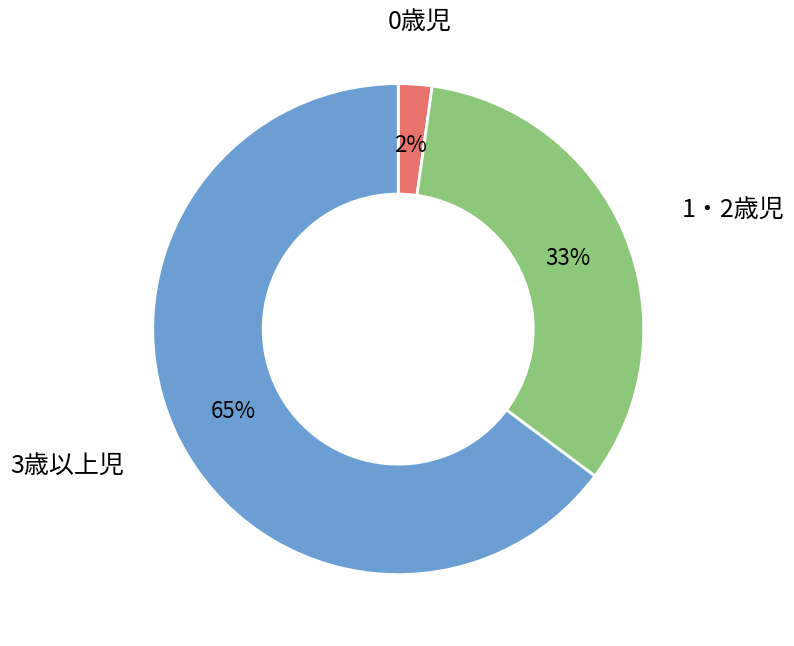

Which category has the smallest portion of the pie?

0歳児